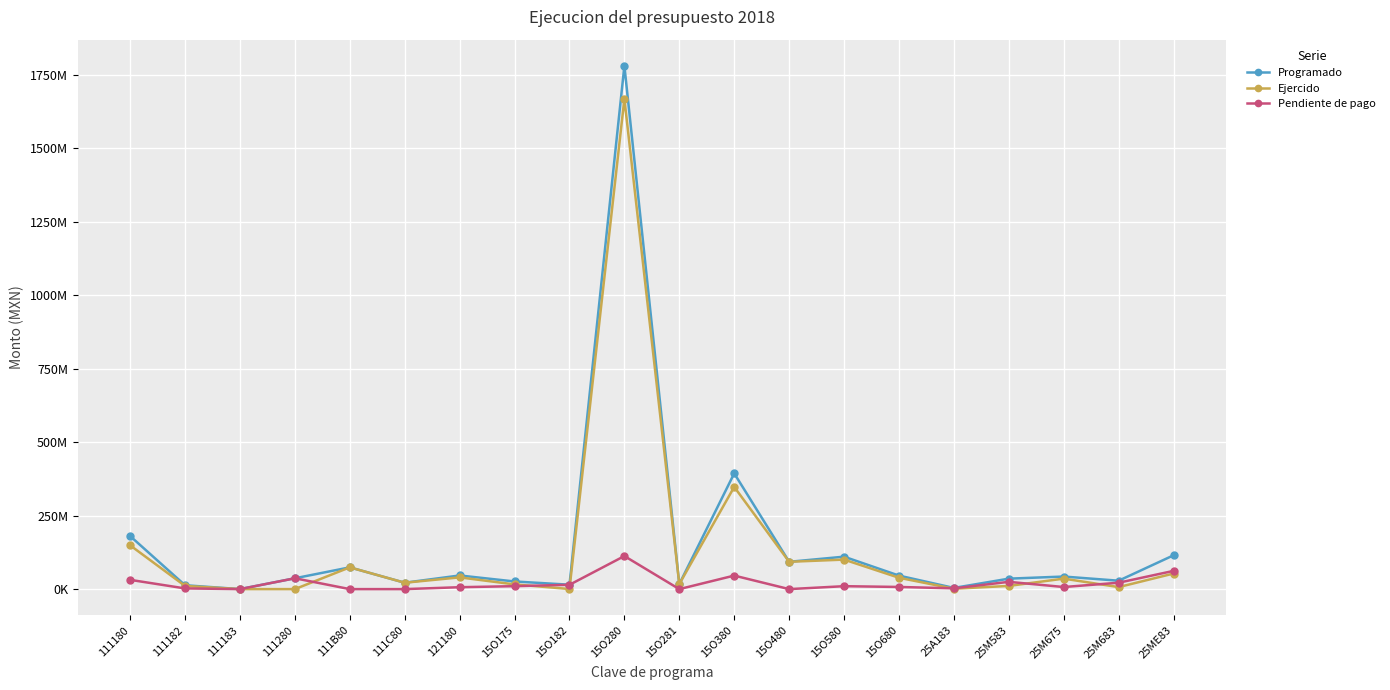

What are all the series names shown in the legend?

Programado, Ejercido, Pendiente de pago